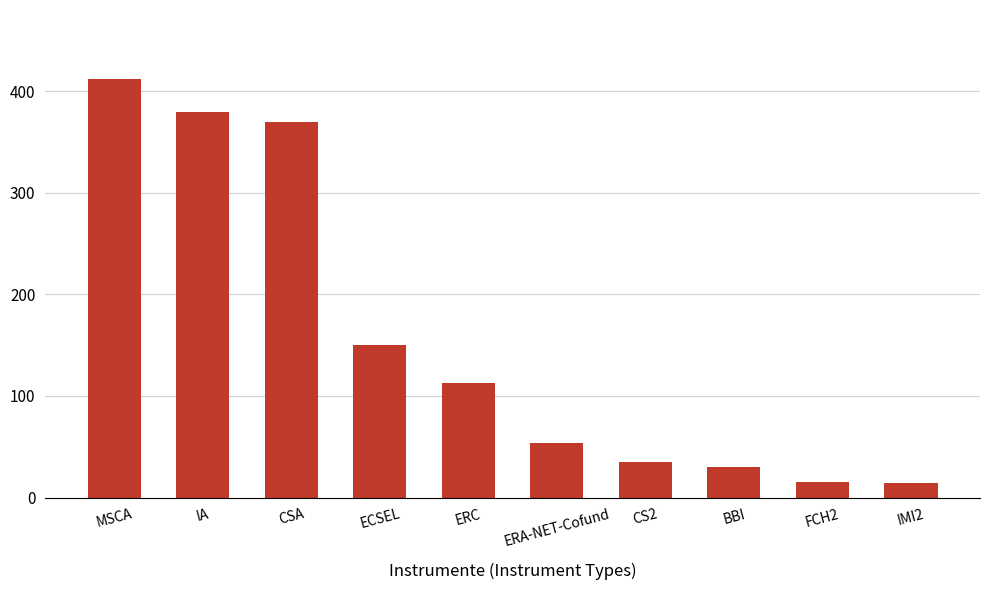

What is the value of the 9th bar from the left?

15